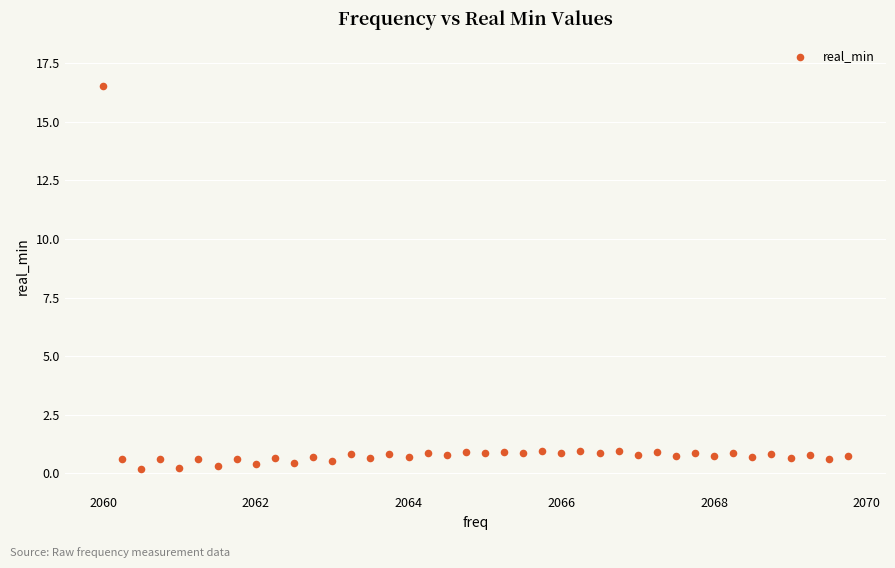

What is the range of X values (max minus min)?

9.8